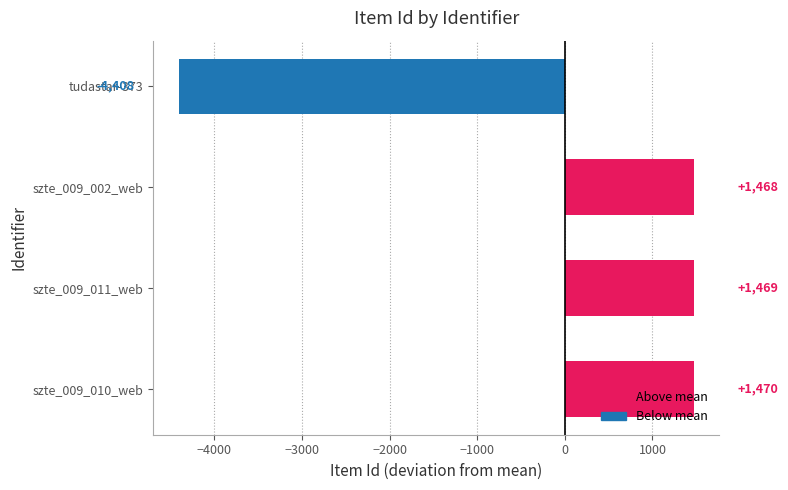

Rank the categories by value from lowest to highest.

tudastar-373, szte_009_002_web, szte_009_011_web, szte_009_010_web